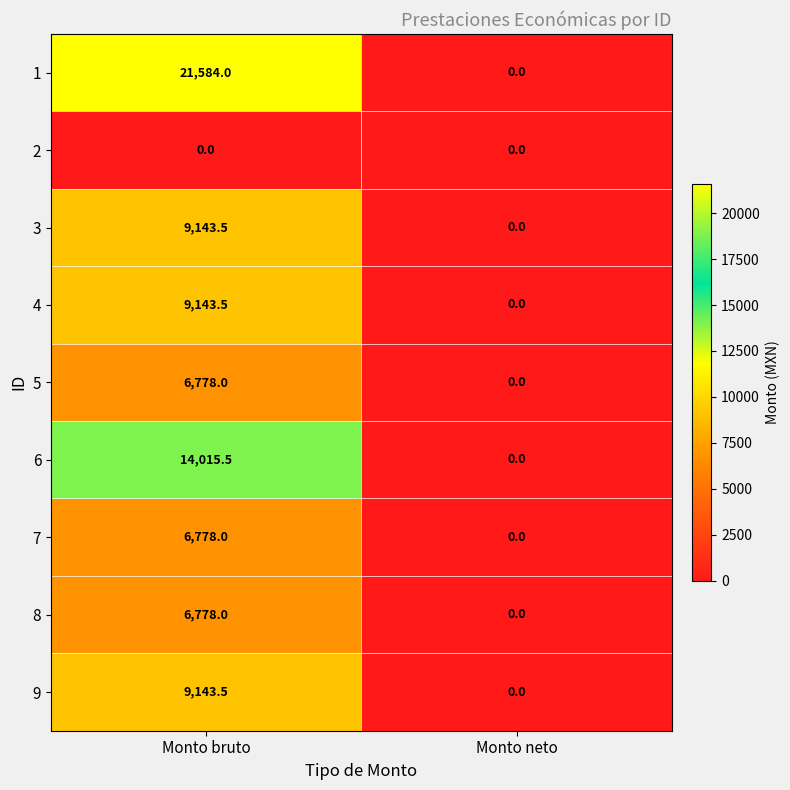

Which series changed the most between Monto bruto and Monto neto?

1